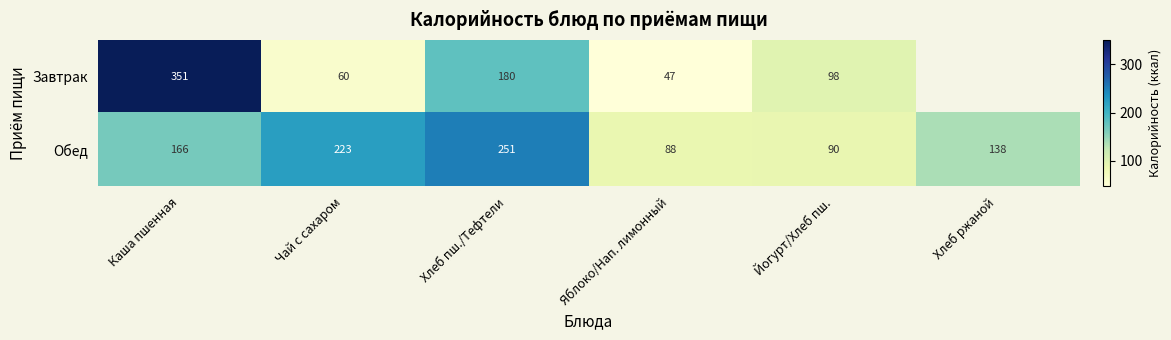

The Обед series shows 269.9 at Каша пшенная. True or false?

False